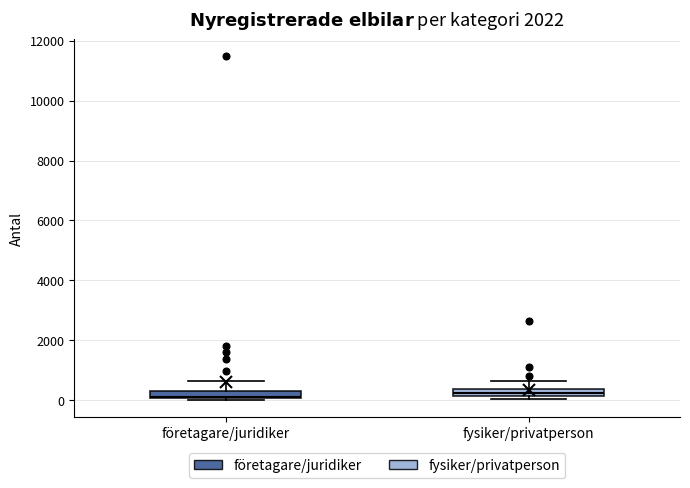

Where is the lower edge of the box for företagare/juridiker on the y-axis? The values are not printed on the chart, so give them approximately, as read against the axis.

0